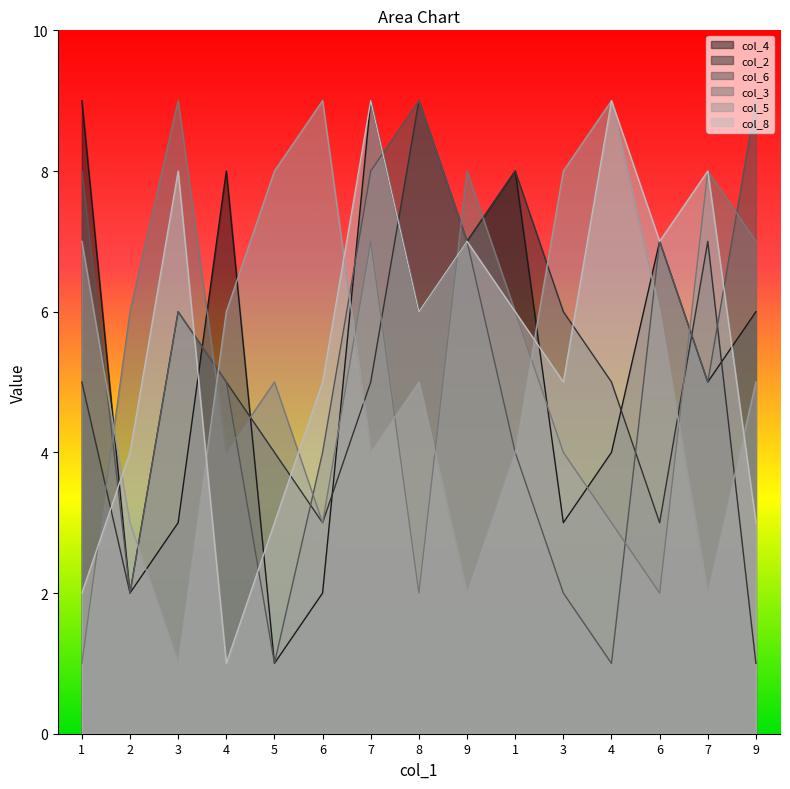

How many intersections are there between col_2 and col_8?

5